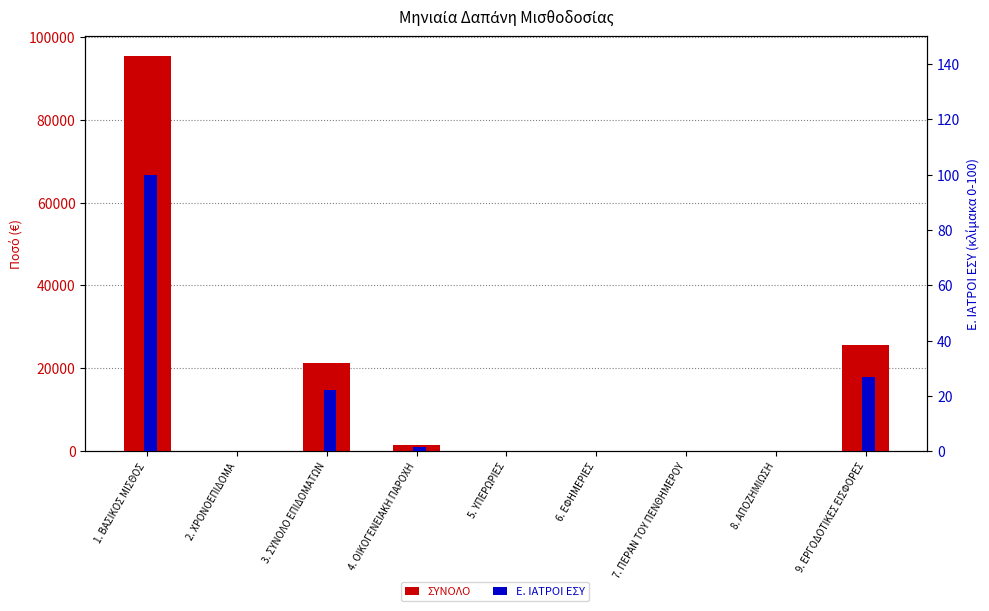

How many groups of bars are there?

9